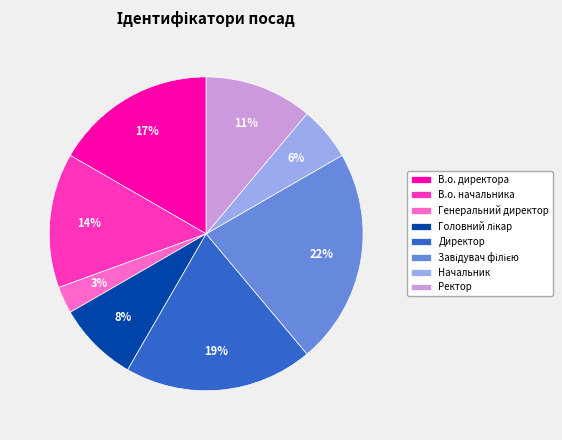

Count the number of slices in the pie.

8